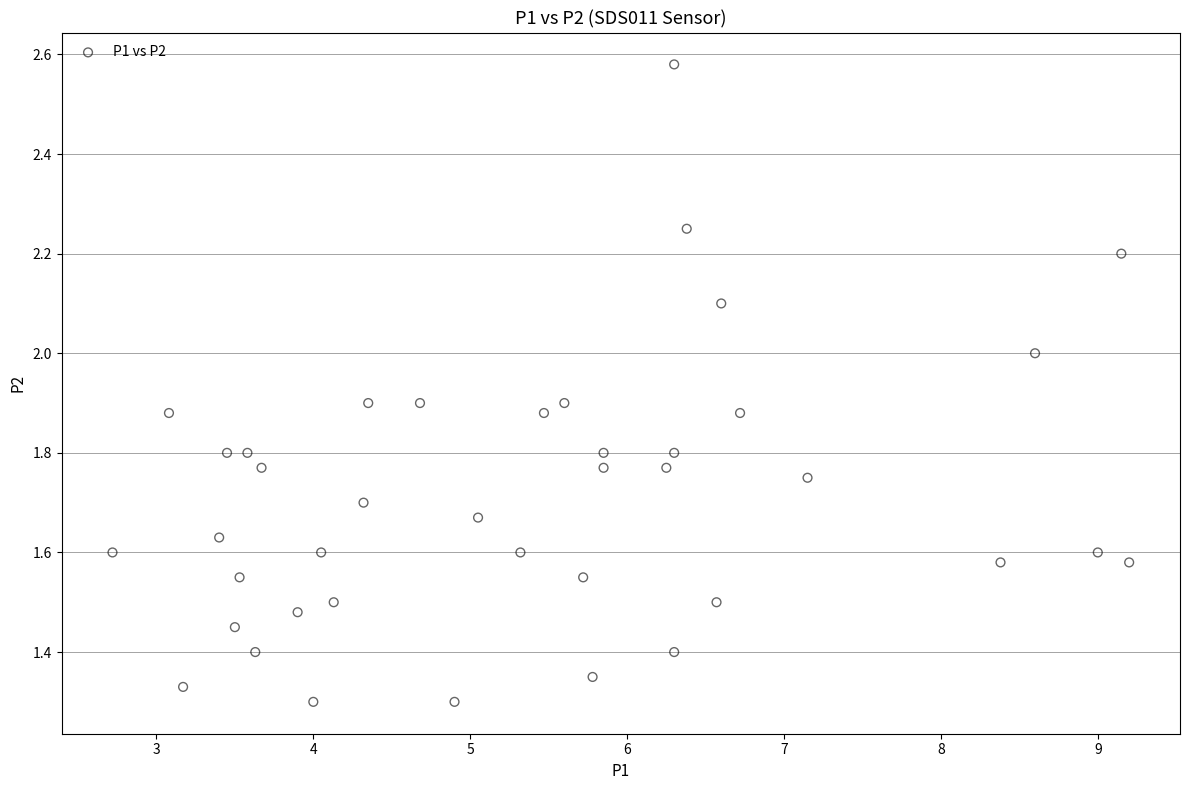

What is the range of X values (max minus min)?

6.5